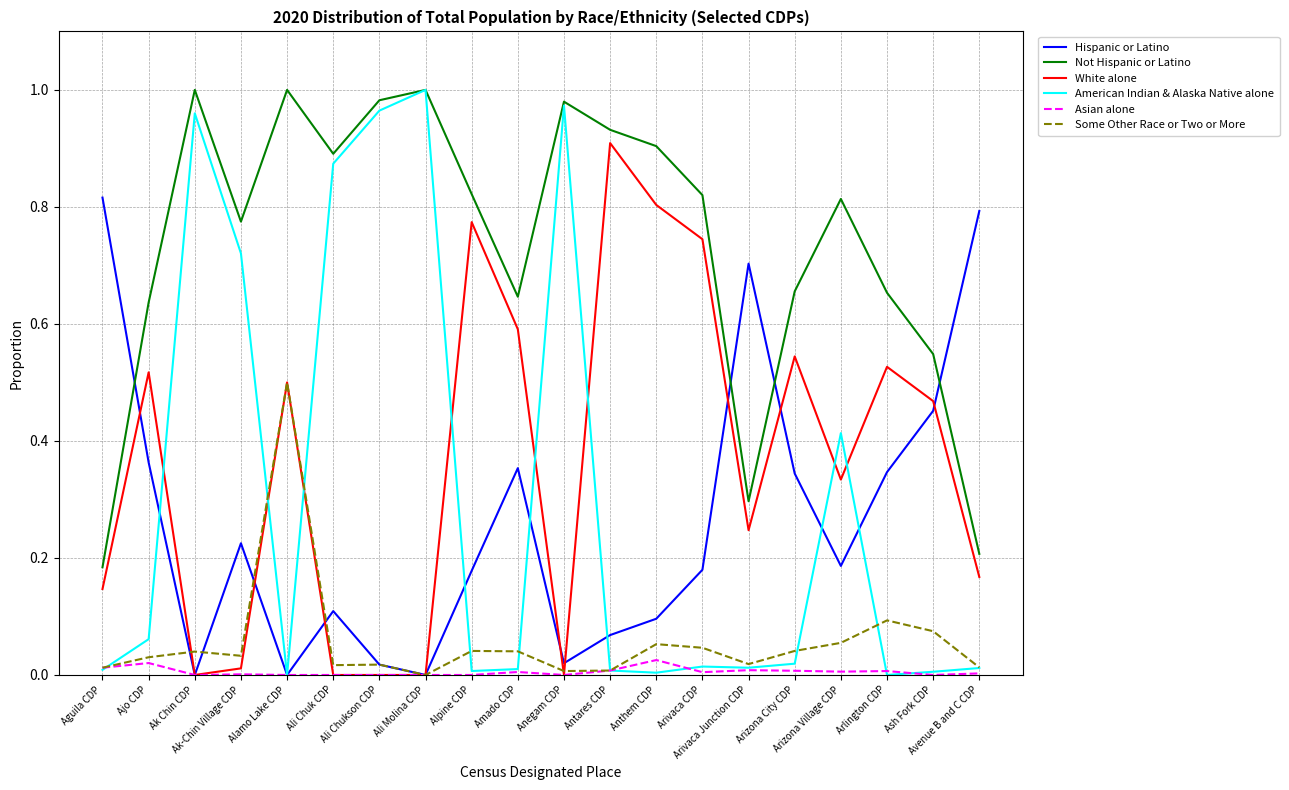

What position from the right is Ak-Chin Village CDP?

17